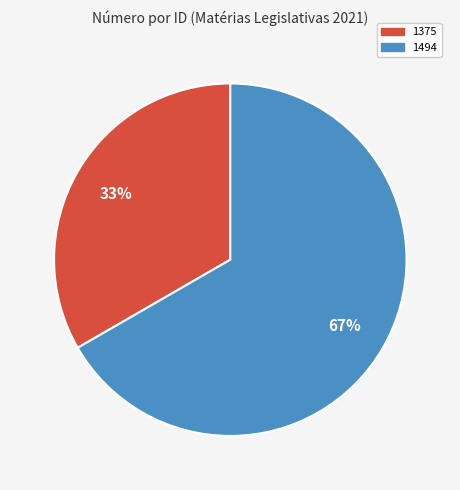

Count the number of slices in the pie.

2